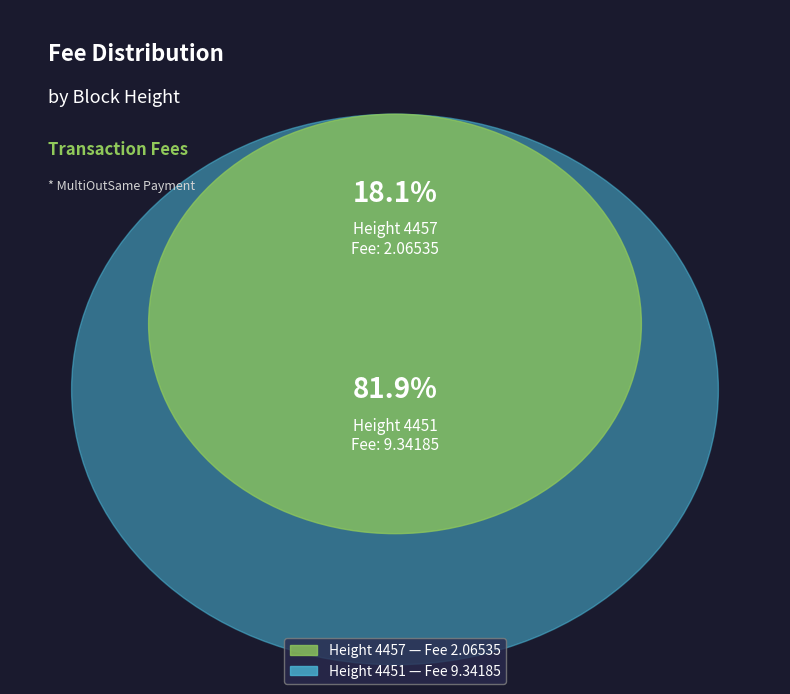

How many slices are in this pie chart?

2